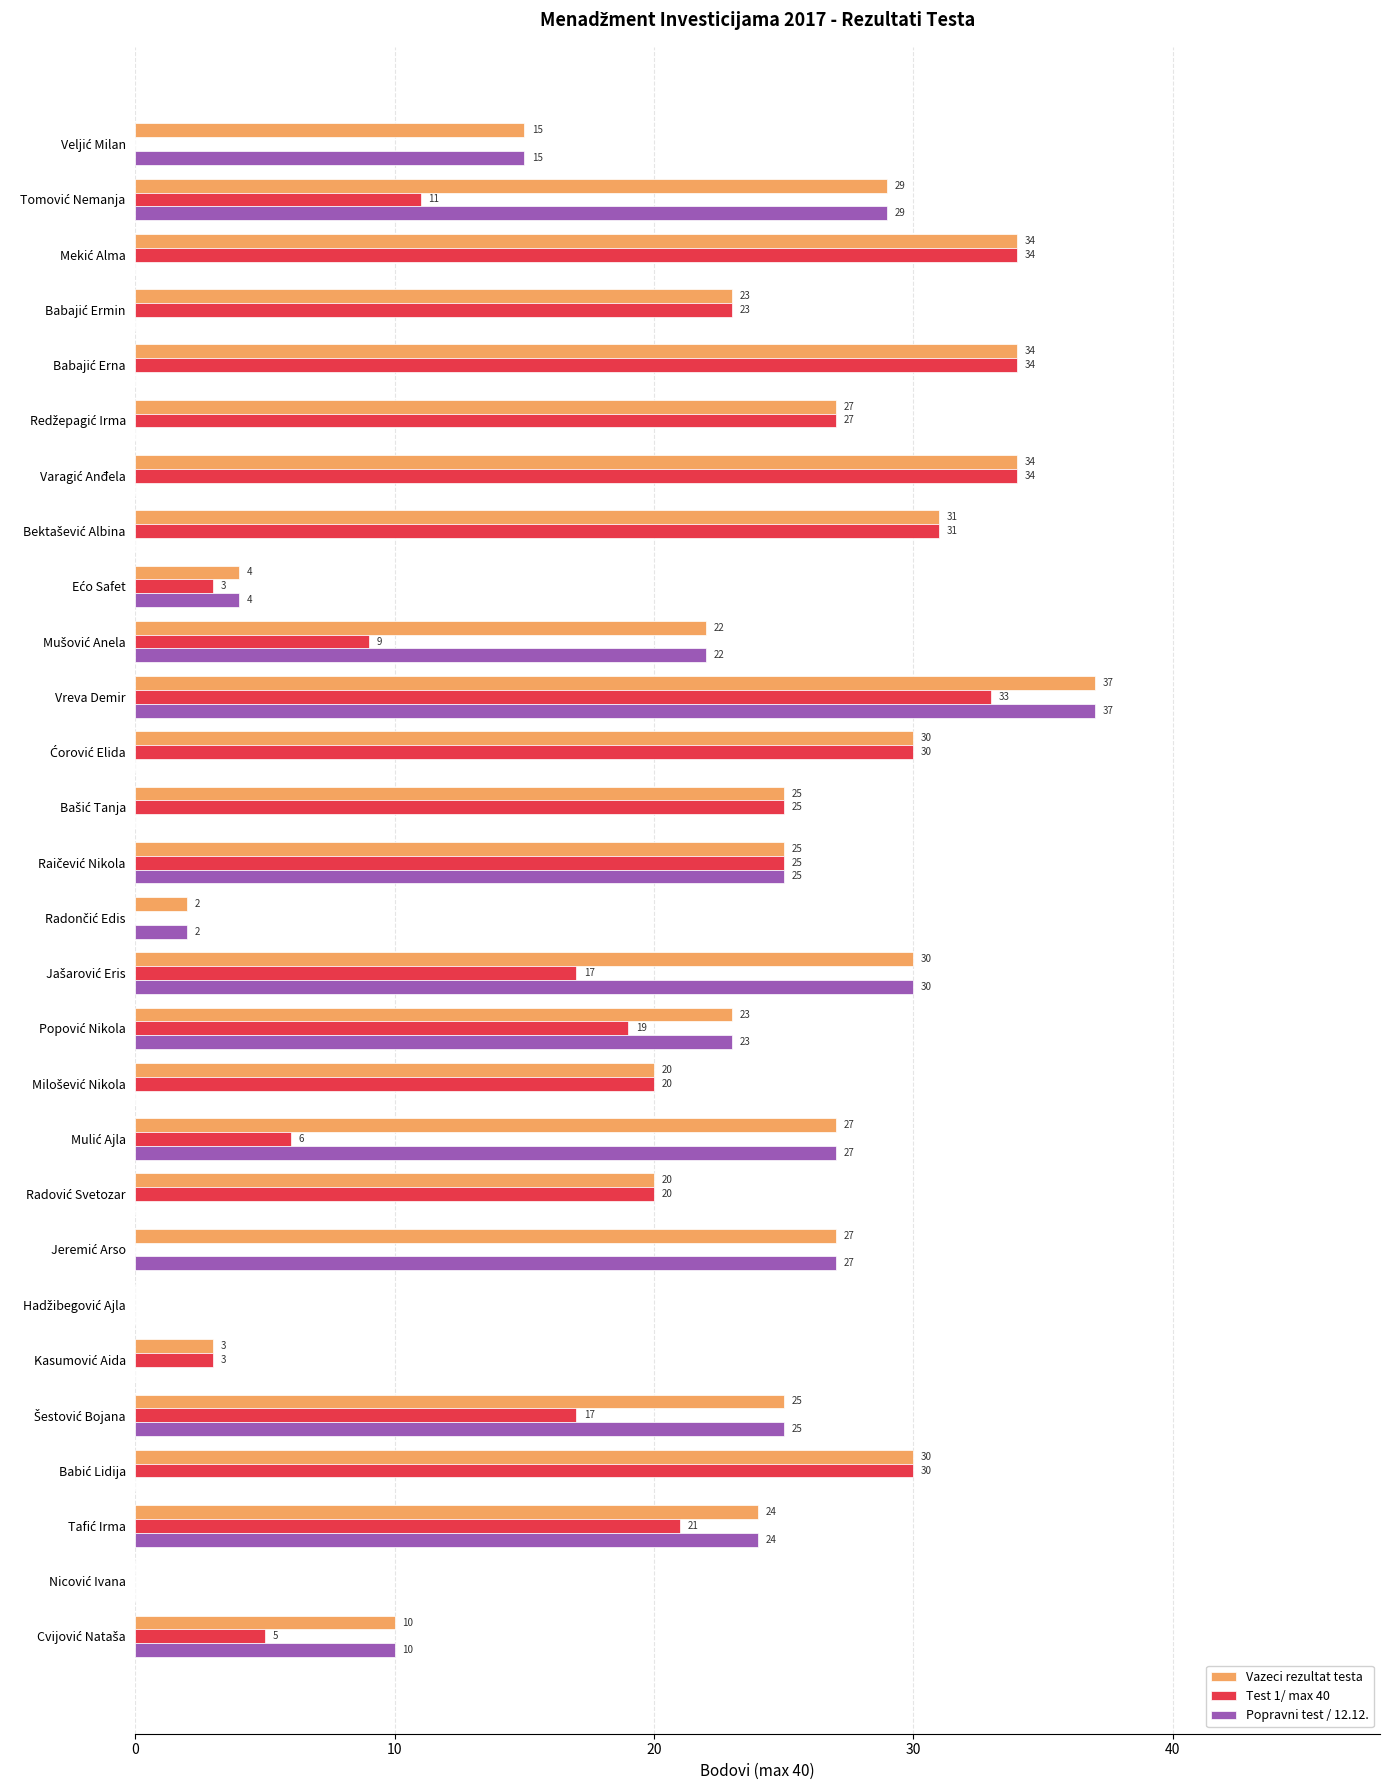

At which label does Popravni test / 12.12. reach its peak?

Vreva Demir